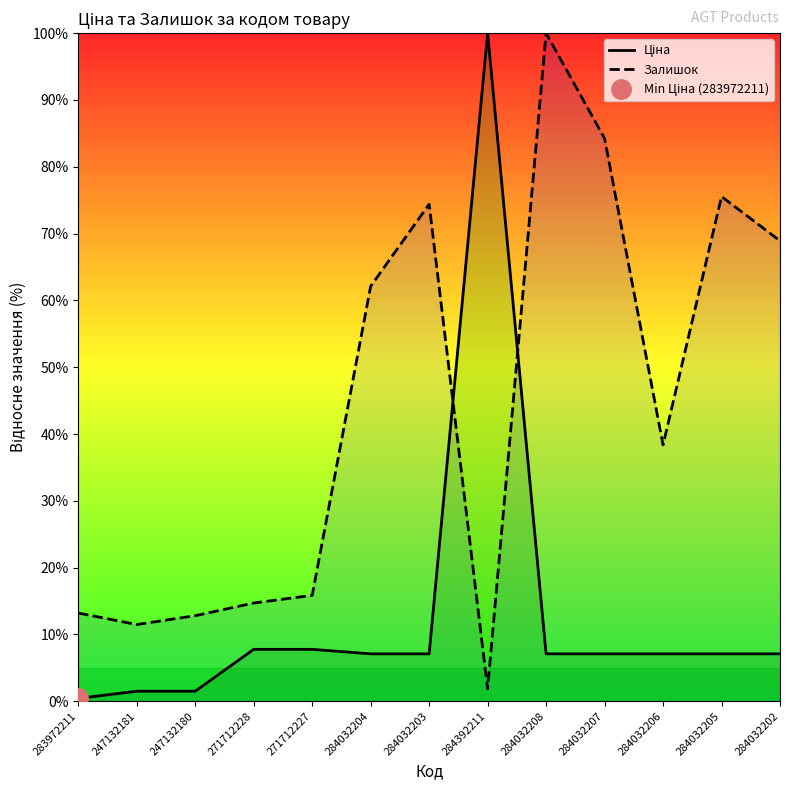

How many times do Ціна and Залишок cross each other?

2